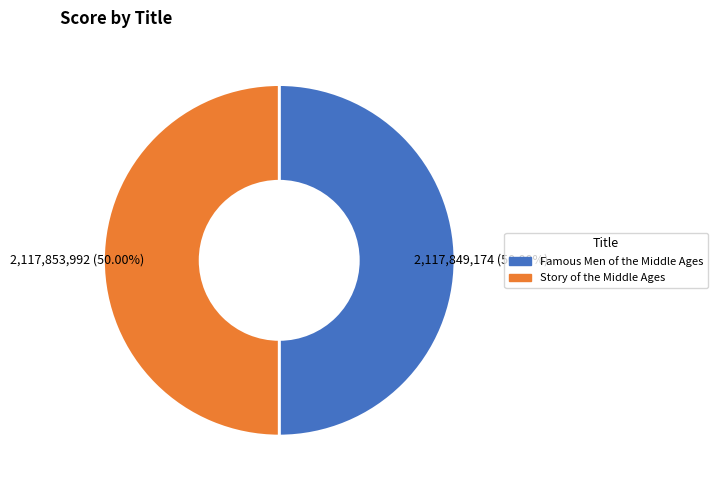

Is the sum of Famous Men of the Middle Ages and Story of the Middle Ages greater than half?

Yes